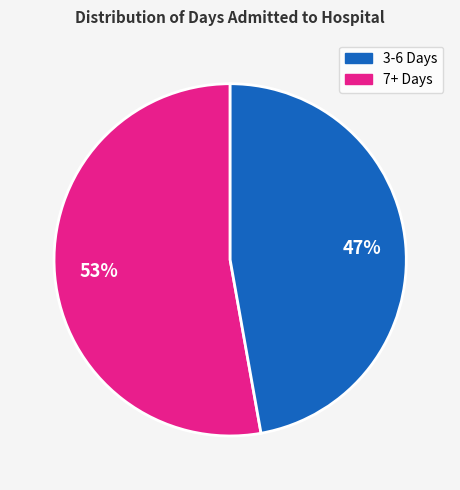

To the nearest percent, what is the average slice percentage?

50%